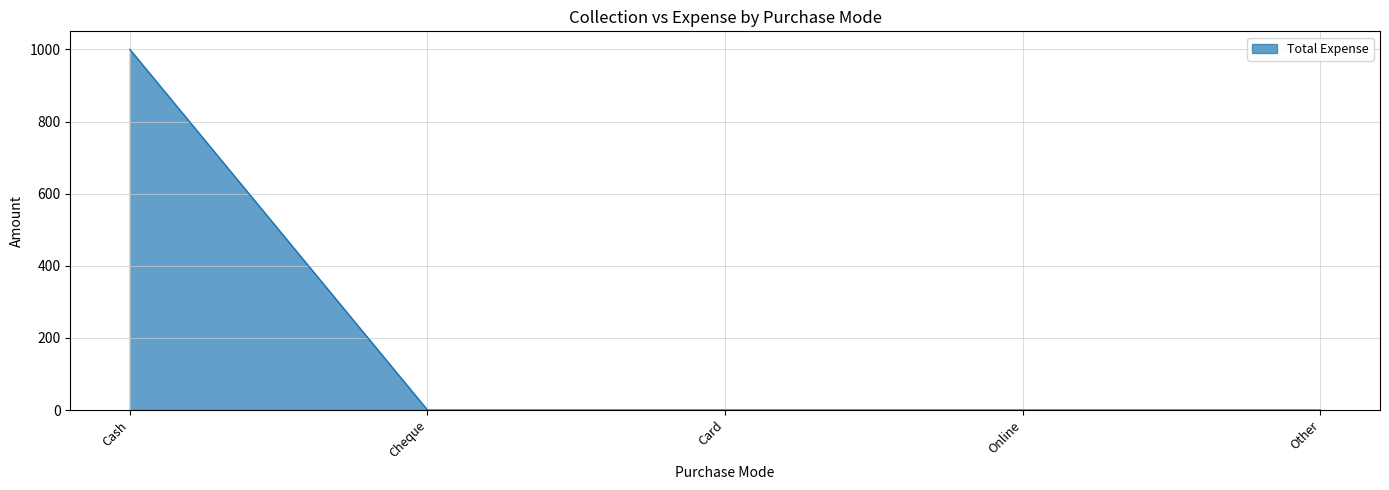

What is the sum of all values?

1000